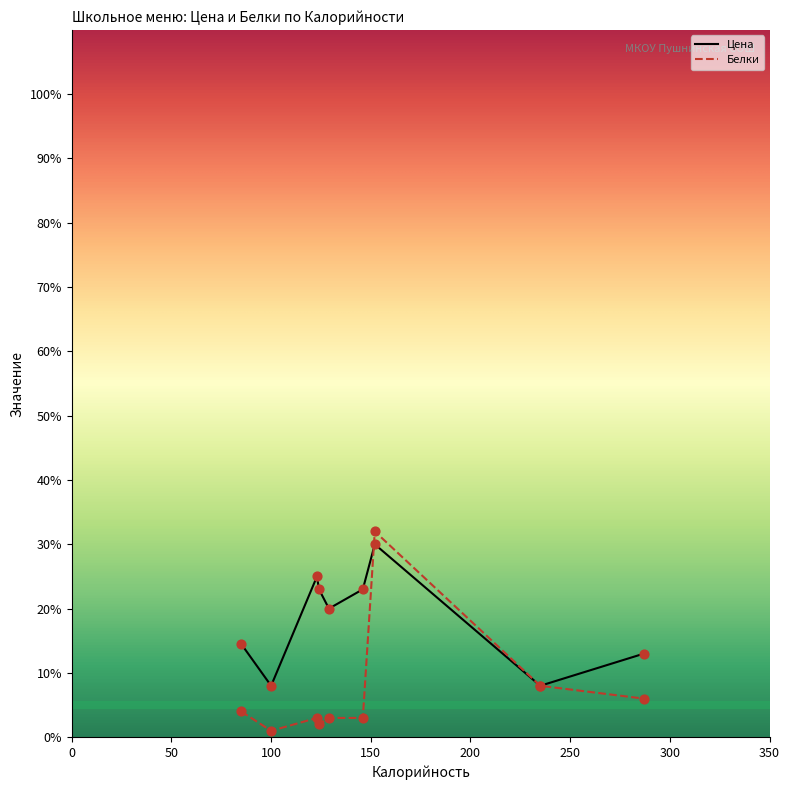

Which series has the widest spread of values?

Белки